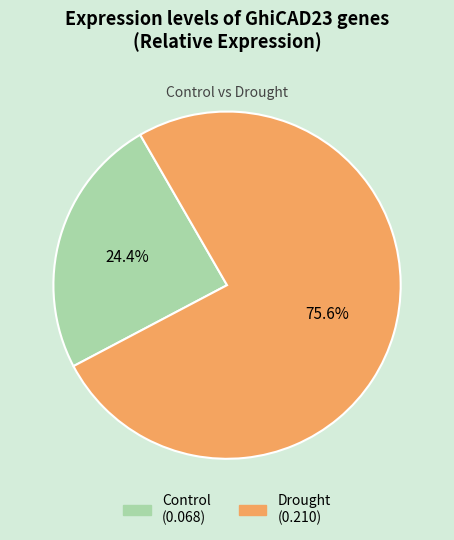

What percentage is the Drought slice, to the nearest percent?

76%